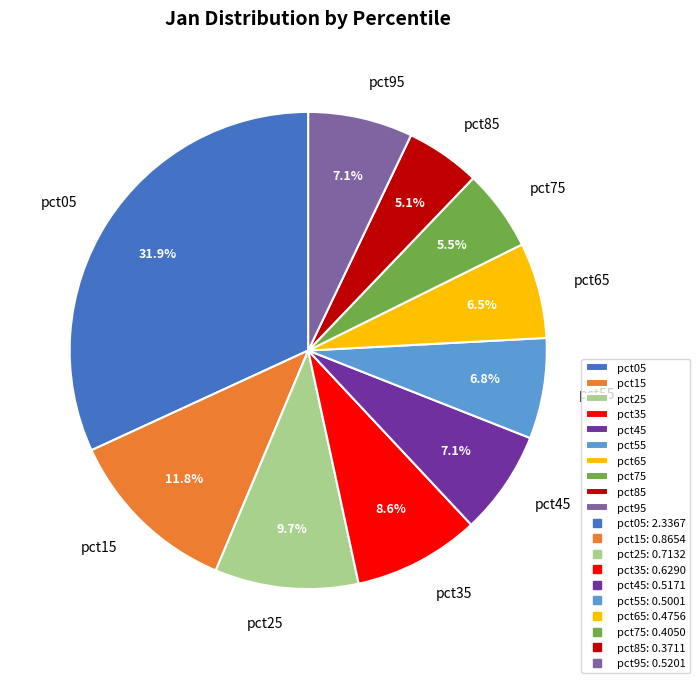

How many slices are in this pie chart?

10